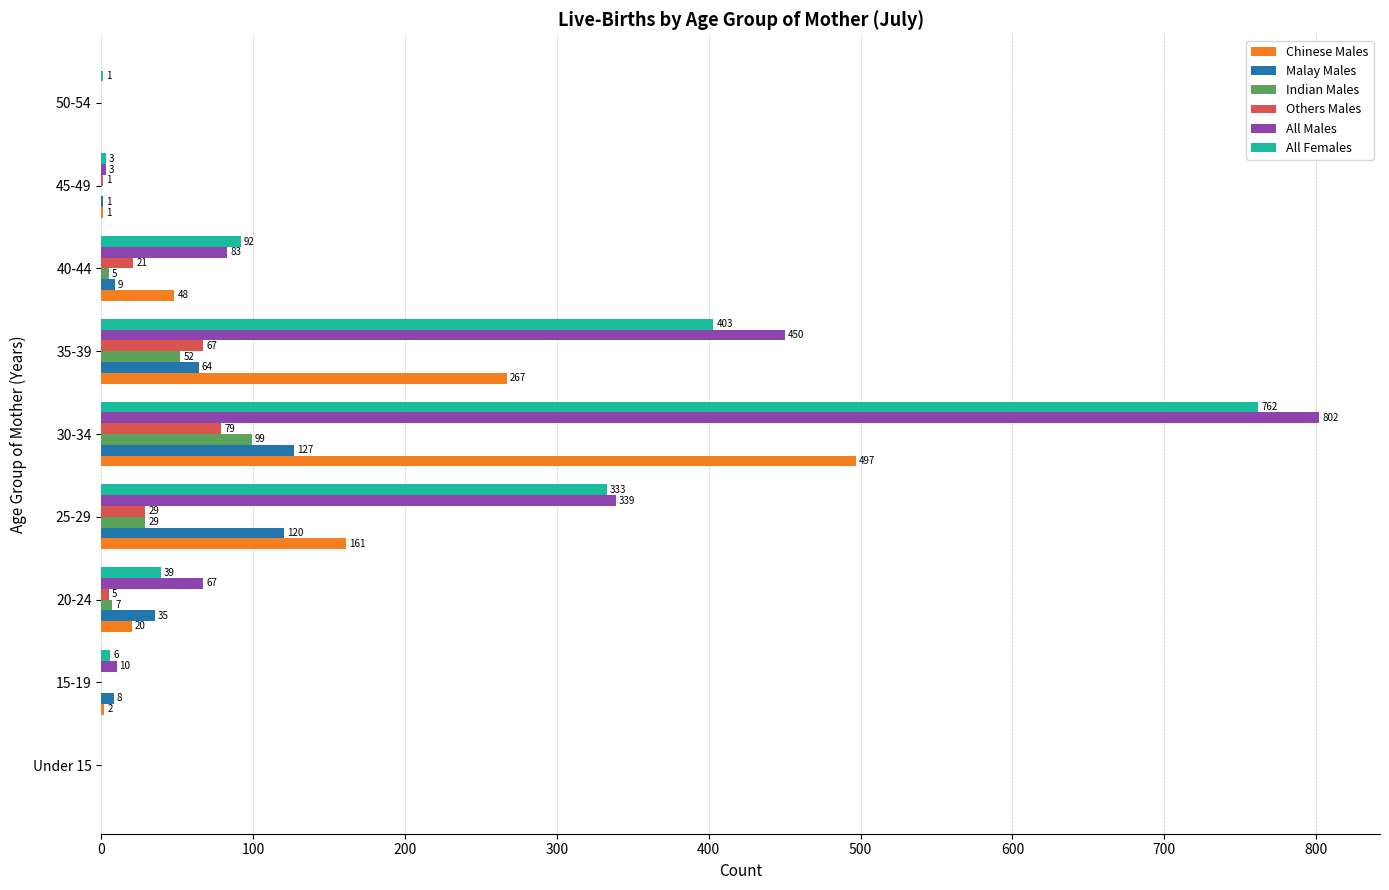

At which category is the sum across all series the highest?

30-34